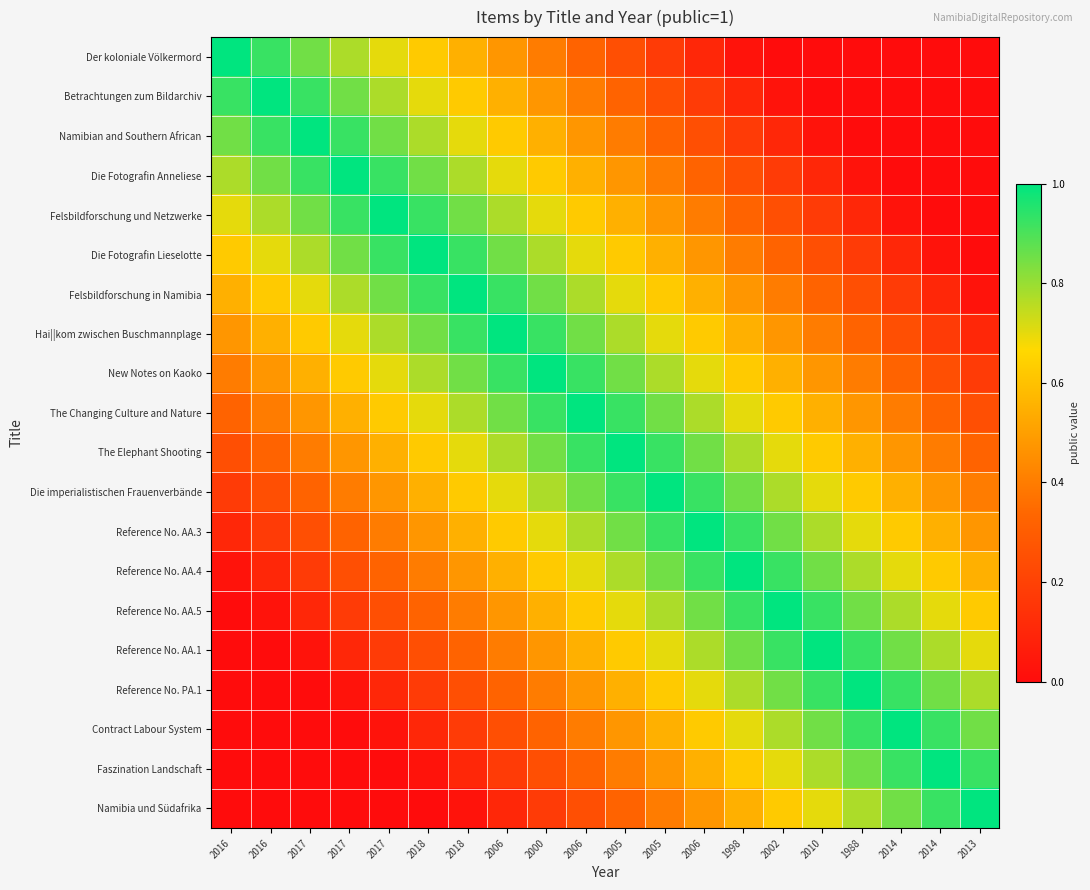

Reading left to right, transcribe all the data shown in this chart.

Der koloniale Völkermord: 2016=1.0	2016=0.9	2017=0.8	2017=0.8	2017=0.7	2018=0.6	2018=0.6	2006=0.5	2000=0.4	2006=0.3	2005=0.2	2005=0.2	2006=0.1	1998=0.0	2002=0.0	2010=0.0	1988=0.0	2014=0.0	2014=0.0	2013=0.0
Betrachtungen zum Bildarchiv: 2016=0.9	2016=1.0	2017=0.9	2017=0.8	2017=0.8	2018=0.7	2018=0.6	2006=0.6	2000=0.5	2006=0.4	2005=0.3	2005=0.2	2006=0.2	1998=0.1	2002=0.0	2010=0.0	1988=0.0	2014=0.0	2014=0.0	2013=0.0
Namibian and Southern African: 2016=0.8	2016=0.9	2017=1.0	2017=0.9	2017=0.8	2018=0.8	2018=0.7	2006=0.6	2000=0.6	2006=0.5	2005=0.4	2005=0.3	2006=0.2	1998=0.2	2002=0.1	2010=0.0	1988=0.0	2014=0.0	2014=0.0	2013=0.0
Die Fotografin Anneliese: 2016=0.8	2016=0.8	2017=0.9	2017=1.0	2017=0.9	2018=0.8	2018=0.8	2006=0.7	2000=0.6	2006=0.6	2005=0.5	2005=0.4	2006=0.3	1998=0.2	2002=0.2	2010=0.1	1988=0.0	2014=0.0	2014=0.0	2013=0.0
Felsbildforschung und Netzwerke: 2016=0.7	2016=0.8	2017=0.8	2017=0.9	2017=1.0	2018=0.9	2018=0.8	2006=0.8	2000=0.7	2006=0.6	2005=0.6	2005=0.5	2006=0.4	1998=0.3	2002=0.2	2010=0.2	1988=0.1	2014=0.0	2014=0.0	2013=0.0
Die Fotografin Lieselotte: 2016=0.6	2016=0.7	2017=0.8	2017=0.8	2017=0.9	2018=1.0	2018=0.9	2006=0.8	2000=0.8	2006=0.7	2005=0.6	2005=0.6	2006=0.5	1998=0.4	2002=0.3	2010=0.2	1988=0.2	2014=0.1	2014=0.0	2013=0.0
Felsbildforschung in Namibia: 2016=0.6	2016=0.6	2017=0.7	2017=0.8	2017=0.8	2018=0.9	2018=1.0	2006=0.9	2000=0.8	2006=0.8	2005=0.7	2005=0.6	2006=0.6	1998=0.5	2002=0.4	2010=0.3	1988=0.2	2014=0.2	2014=0.1	2013=0.0
Hai||kom zwischen Buschmannplage: 2016=0.5	2016=0.6	2017=0.6	2017=0.7	2017=0.8	2018=0.8	2018=0.9	2006=1.0	2000=0.9	2006=0.8	2005=0.8	2005=0.7	2006=0.6	1998=0.6	2002=0.5	2010=0.4	1988=0.3	2014=0.2	2014=0.2	2013=0.1
New Notes on Kaoko: 2016=0.4	2016=0.5	2017=0.6	2017=0.6	2017=0.7	2018=0.8	2018=0.8	2006=0.9	2000=1.0	2006=0.9	2005=0.8	2005=0.8	2006=0.7	1998=0.6	2002=0.6	2010=0.5	1988=0.4	2014=0.3	2014=0.2	2013=0.2
The Changing Culture and Nature: 2016=0.3	2016=0.4	2017=0.5	2017=0.6	2017=0.6	2018=0.7	2018=0.8	2006=0.8	2000=0.9	2006=1.0	2005=0.9	2005=0.8	2006=0.8	1998=0.7	2002=0.6	2010=0.6	1988=0.5	2014=0.4	2014=0.3	2013=0.2
The Elephant Shooting: 2016=0.2	2016=0.3	2017=0.4	2017=0.5	2017=0.6	2018=0.6	2018=0.7	2006=0.8	2000=0.8	2006=0.9	2005=1.0	2005=0.9	2006=0.8	1998=0.8	2002=0.7	2010=0.6	1988=0.6	2014=0.5	2014=0.4	2013=0.3
Die imperialistischen Frauenverbände: 2016=0.2	2016=0.2	2017=0.3	2017=0.4	2017=0.5	2018=0.6	2018=0.6	2006=0.7	2000=0.8	2006=0.8	2005=0.9	2005=1.0	2006=0.9	1998=0.8	2002=0.8	2010=0.7	1988=0.6	2014=0.6	2014=0.5	2013=0.4
Reference No. AA.3: 2016=0.1	2016=0.2	2017=0.2	2017=0.3	2017=0.4	2018=0.5	2018=0.6	2006=0.6	2000=0.7	2006=0.8	2005=0.8	2005=0.9	2006=1.0	1998=0.9	2002=0.8	2010=0.8	1988=0.7	2014=0.6	2014=0.6	2013=0.5
Reference No. AA.4: 2016=0.0	2016=0.1	2017=0.2	2017=0.2	2017=0.3	2018=0.4	2018=0.5	2006=0.6	2000=0.6	2006=0.7	2005=0.8	2005=0.8	2006=0.9	1998=1.0	2002=0.9	2010=0.8	1988=0.8	2014=0.7	2014=0.6	2013=0.6
Reference No. AA.5: 2016=0.0	2016=0.0	2017=0.1	2017=0.2	2017=0.2	2018=0.3	2018=0.4	2006=0.5	2000=0.6	2006=0.6	2005=0.7	2005=0.8	2006=0.8	1998=0.9	2002=1.0	2010=0.9	1988=0.8	2014=0.8	2014=0.7	2013=0.6
Reference No. AA.1: 2016=0.0	2016=0.0	2017=0.0	2017=0.1	2017=0.2	2018=0.2	2018=0.3	2006=0.4	2000=0.5	2006=0.6	2005=0.6	2005=0.7	2006=0.8	1998=0.8	2002=0.9	2010=1.0	1988=0.9	2014=0.8	2014=0.8	2013=0.7
Reference No. PA.1: 2016=0.0	2016=0.0	2017=0.0	2017=0.0	2017=0.1	2018=0.2	2018=0.2	2006=0.3	2000=0.4	2006=0.5	2005=0.6	2005=0.6	2006=0.7	1998=0.8	2002=0.8	2010=0.9	1988=1.0	2014=0.9	2014=0.8	2013=0.8
Contract Labour System: 2016=0.0	2016=0.0	2017=0.0	2017=0.0	2017=0.0	2018=0.1	2018=0.2	2006=0.2	2000=0.3	2006=0.4	2005=0.5	2005=0.6	2006=0.6	1998=0.7	2002=0.8	2010=0.8	1988=0.9	2014=1.0	2014=0.9	2013=0.8
Faszination Landschaft: 2016=0.0	2016=0.0	2017=0.0	2017=0.0	2017=0.0	2018=0.0	2018=0.1	2006=0.2	2000=0.2	2006=0.3	2005=0.4	2005=0.5	2006=0.6	1998=0.6	2002=0.7	2010=0.8	1988=0.8	2014=0.9	2014=1.0	2013=0.9
Namibia und Südafrika: 2016=0.0	2016=0.0	2017=0.0	2017=0.0	2017=0.0	2018=0.0	2018=0.0	2006=0.1	2000=0.2	2006=0.2	2005=0.3	2005=0.4	2006=0.5	1998=0.6	2002=0.6	2010=0.7	1988=0.8	2014=0.8	2014=0.9	2013=1.0